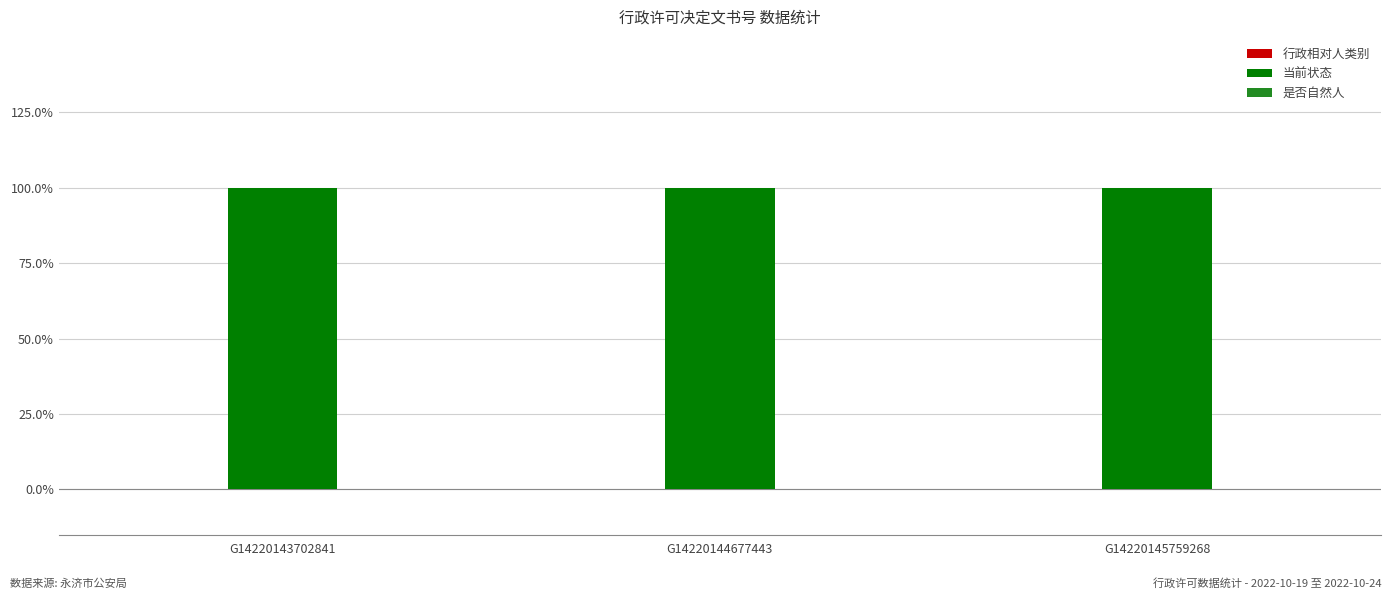

Reading left to right, what are all the values shown in this chart?

行政相对人类别: 0	0	0
当前状态: 1	1	1
是否自然人: 0	0	0